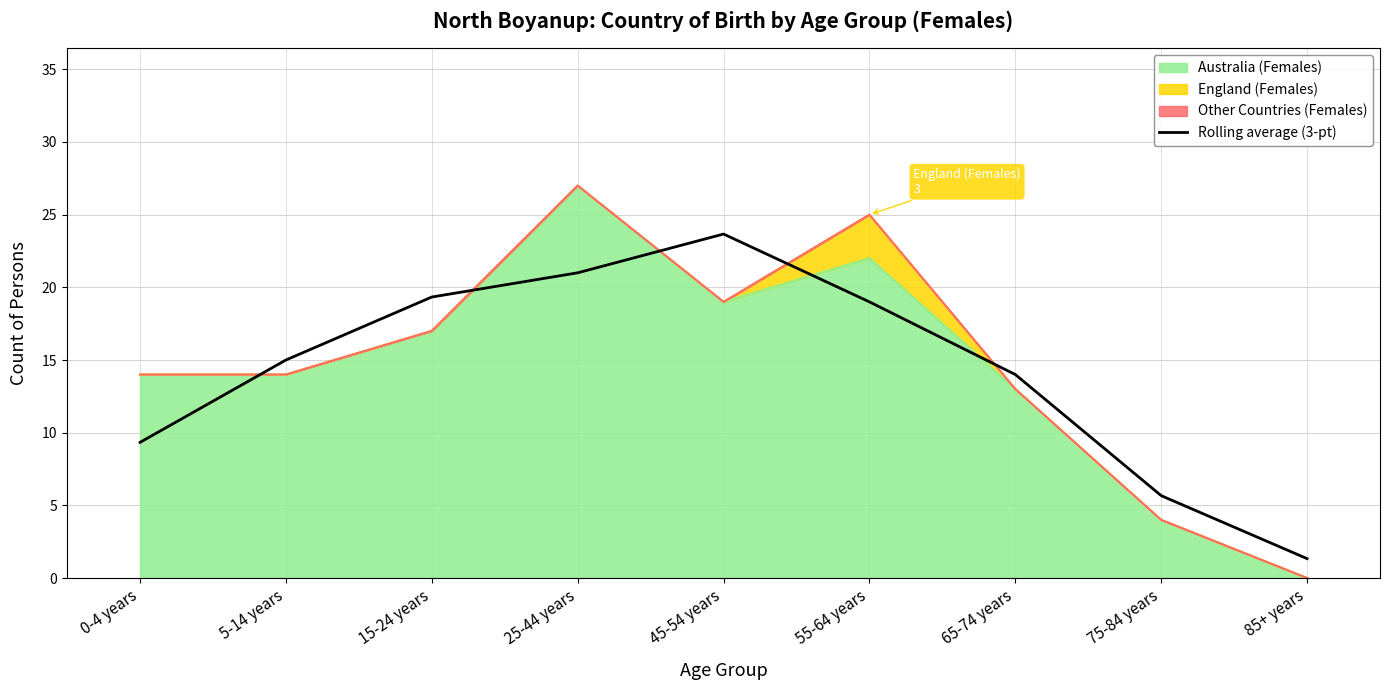

Where is the data nearest to the value 12?

65-74 years